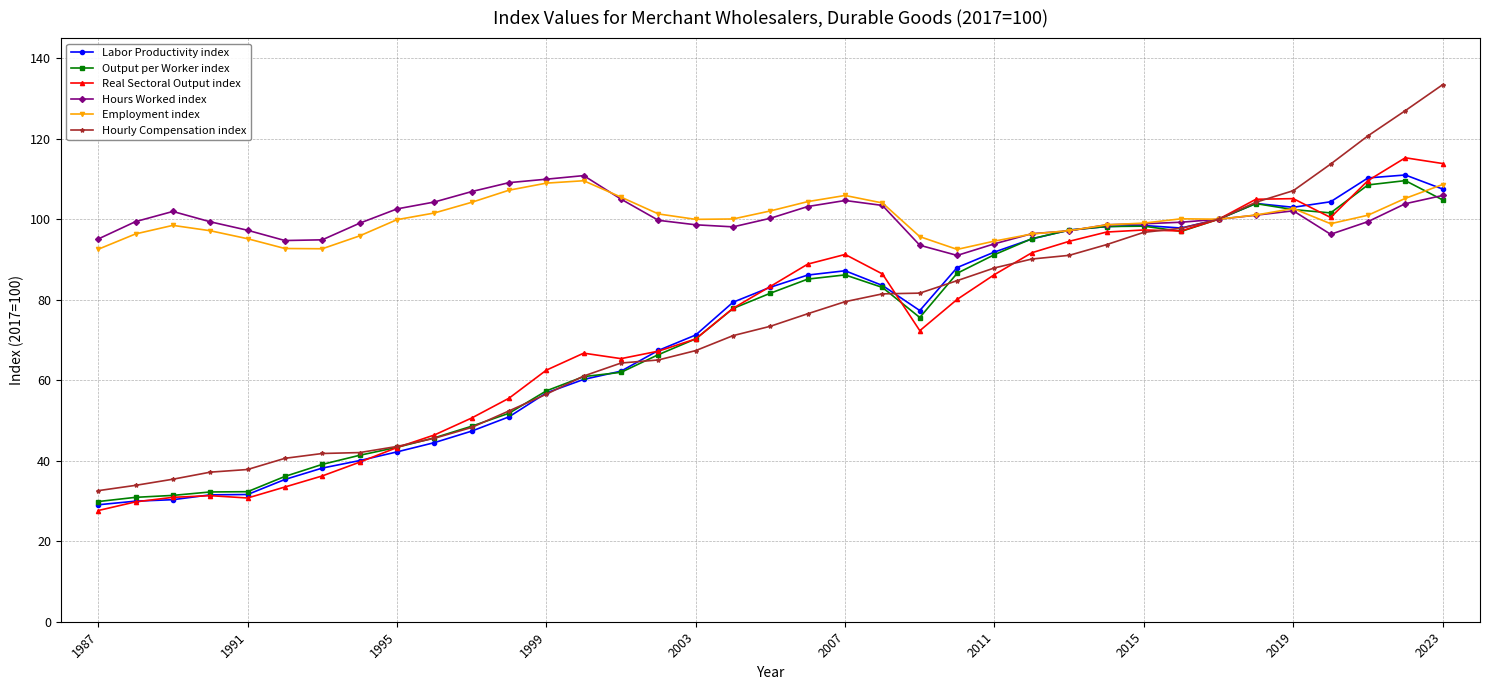

What is the highest value of the Hourly Compensation index series?

133.4